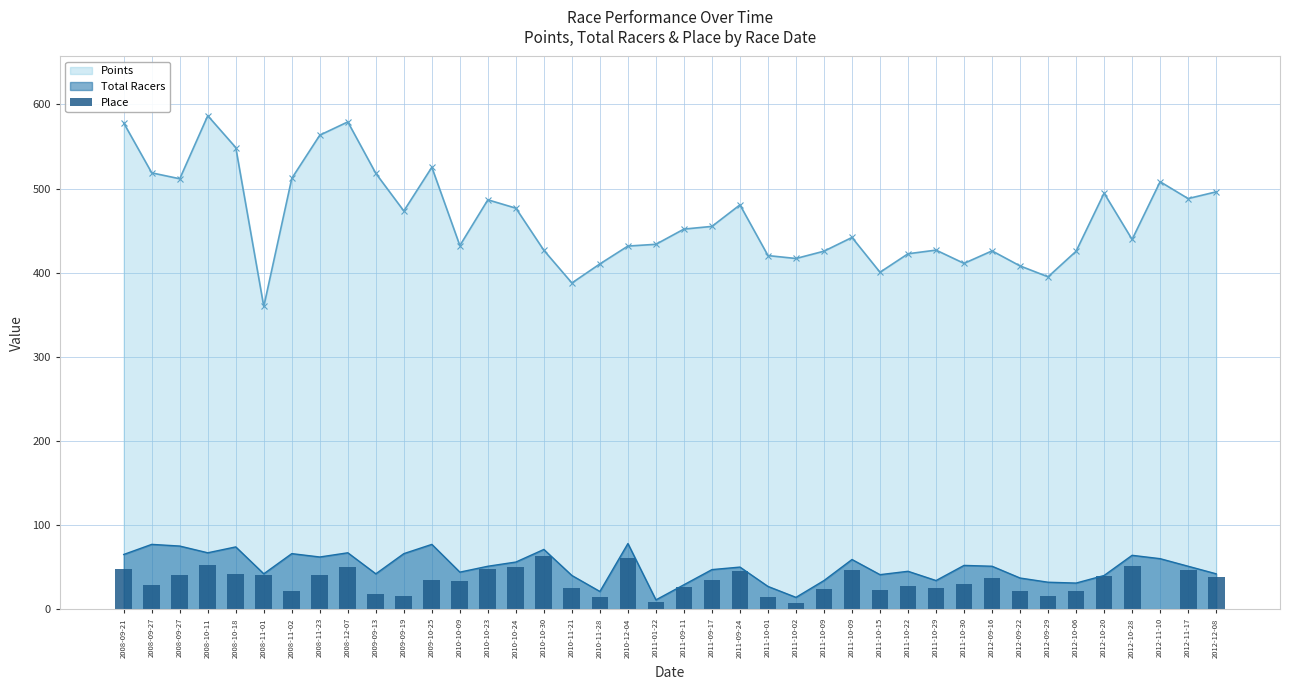

Where does the data first go above 35?

2008-09-21